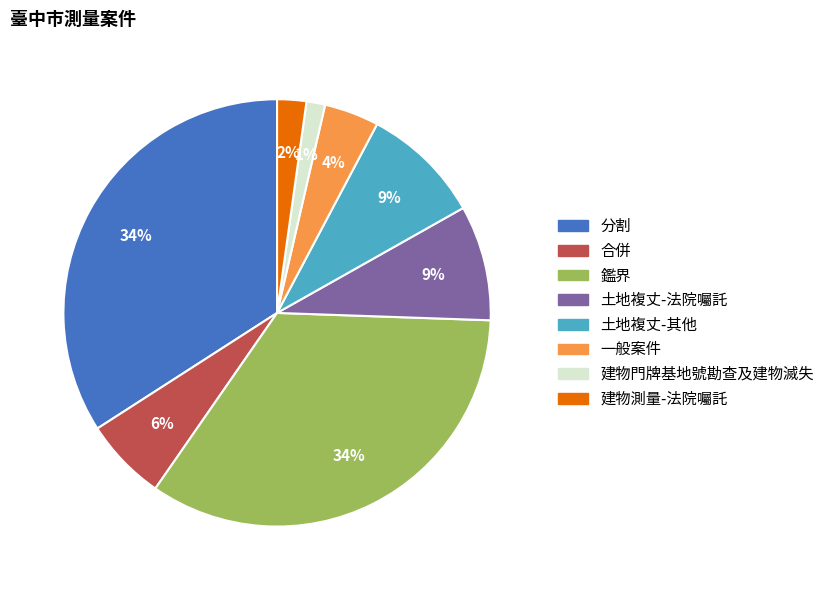

Is there a majority slice in this chart?

No